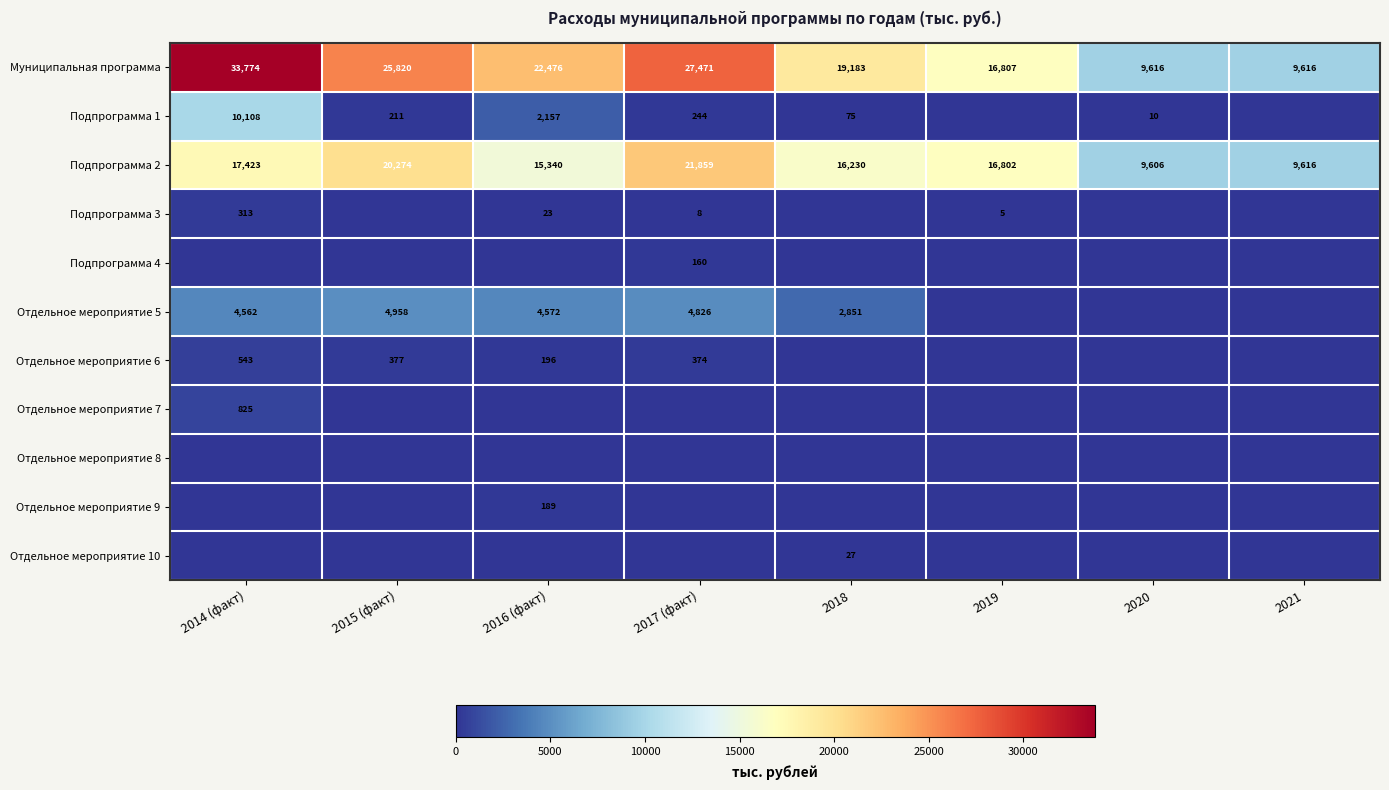

What is the difference between the Подпрограмма 2 values at 2014 (факт) and 2016 (факт)?

2083